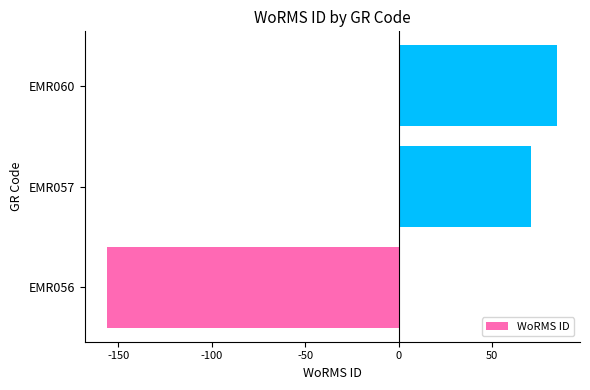

Reading bottom to top, what are all the values shown in this chart?

-156	71	85